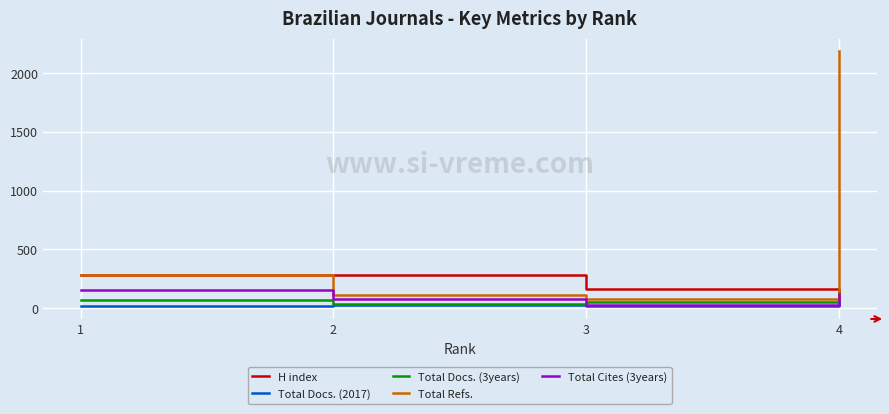

At how many categories does at least one series exceed 418?

1